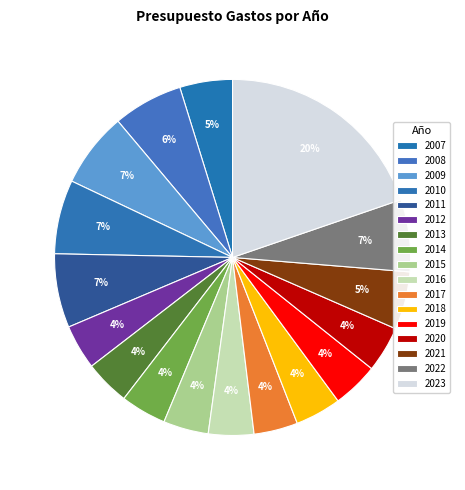

Which has a higher value, 2014 or 2015?

2014